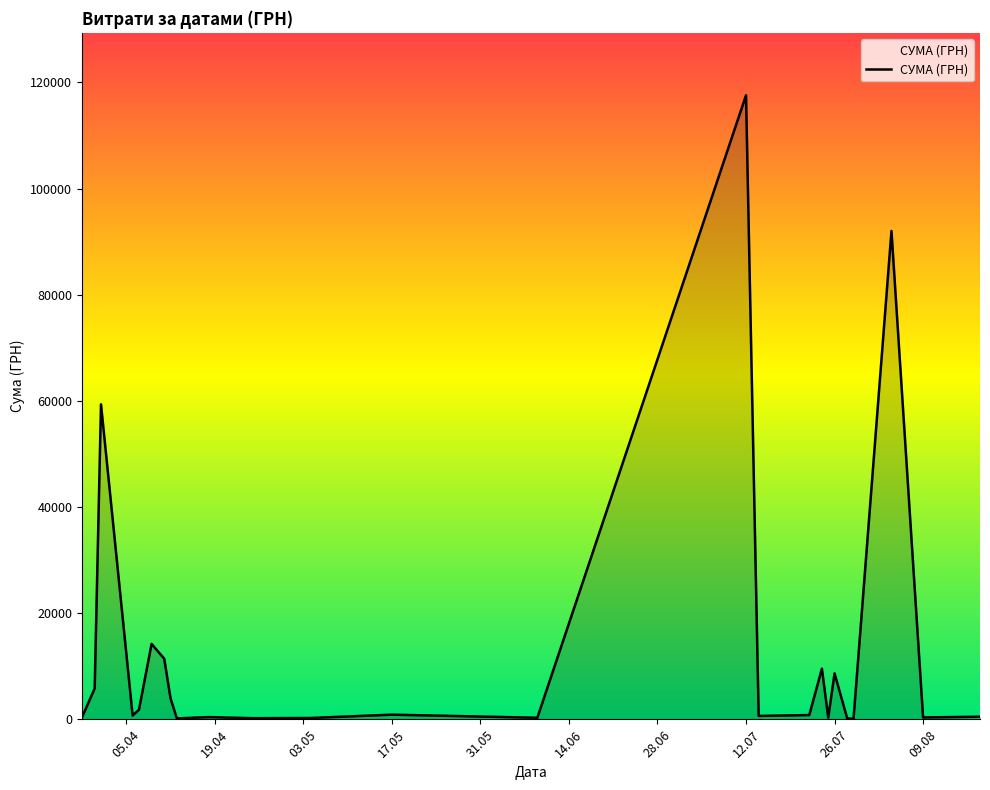

What is the difference between the maximum and minimum values?

117471.0